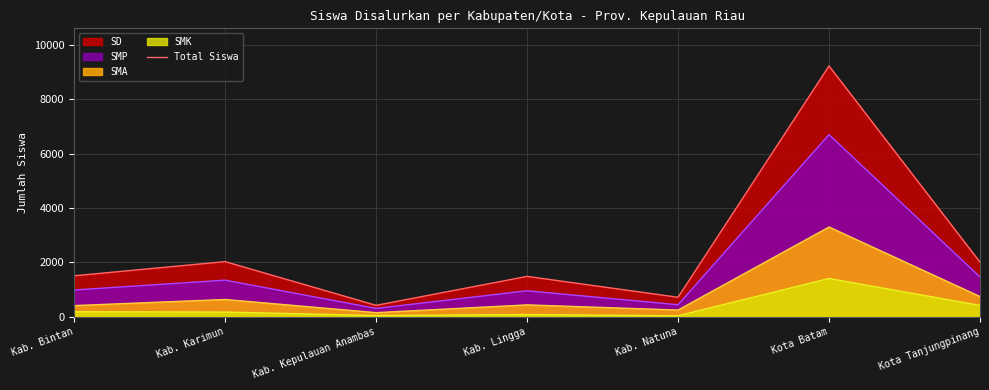

What is the sum of all values?

17378